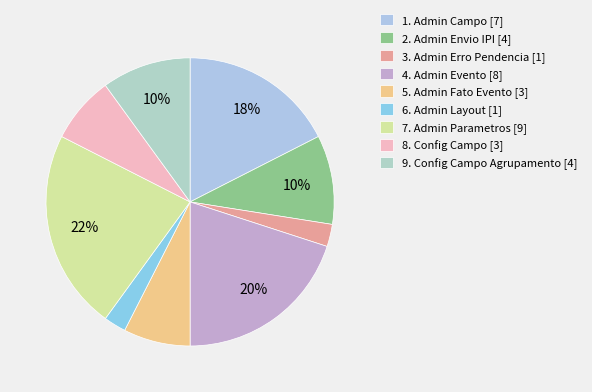

To the nearest percent, what portion does 3. Admin Erro Pendencia represent?

2%